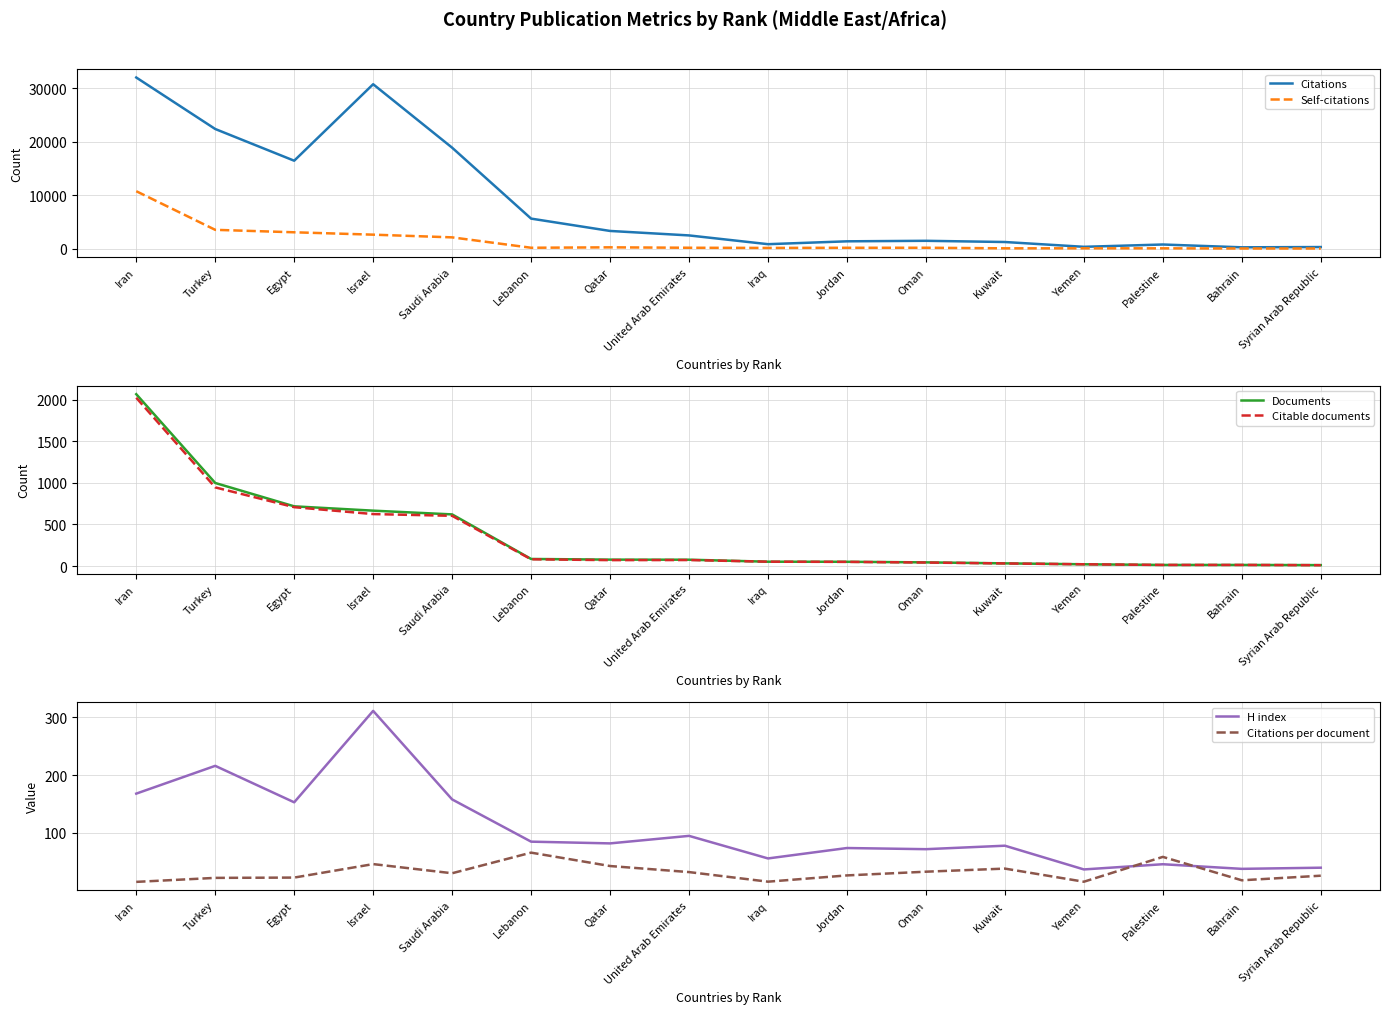

What is the greatest value displayed?

32034.0